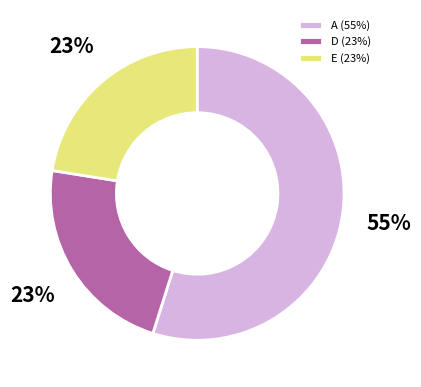

Which category has the biggest portion of the pie?

A (55%)